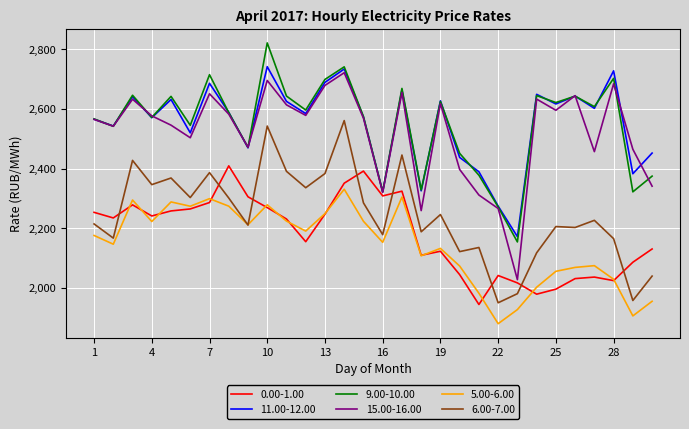

What is the minimum value shown in the chart?

1879.1